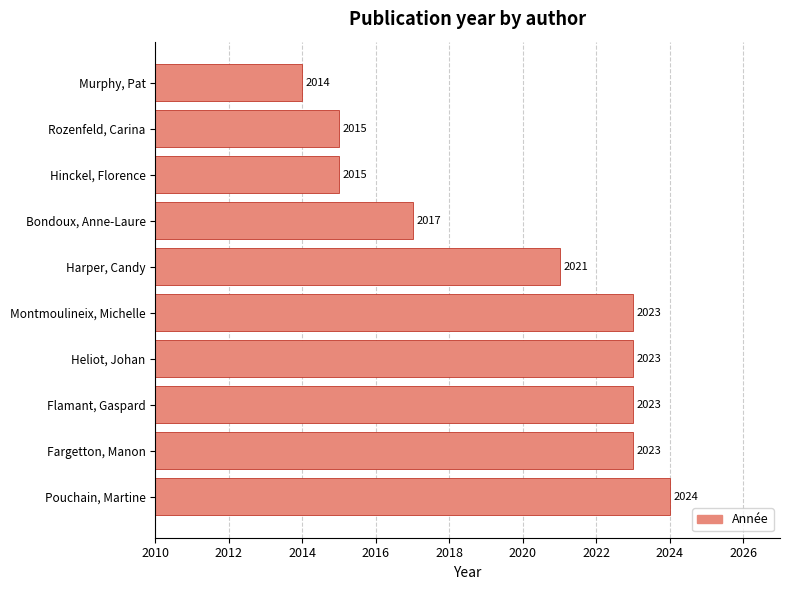

Which category has the lowest value across all series?

Murphy, Pat